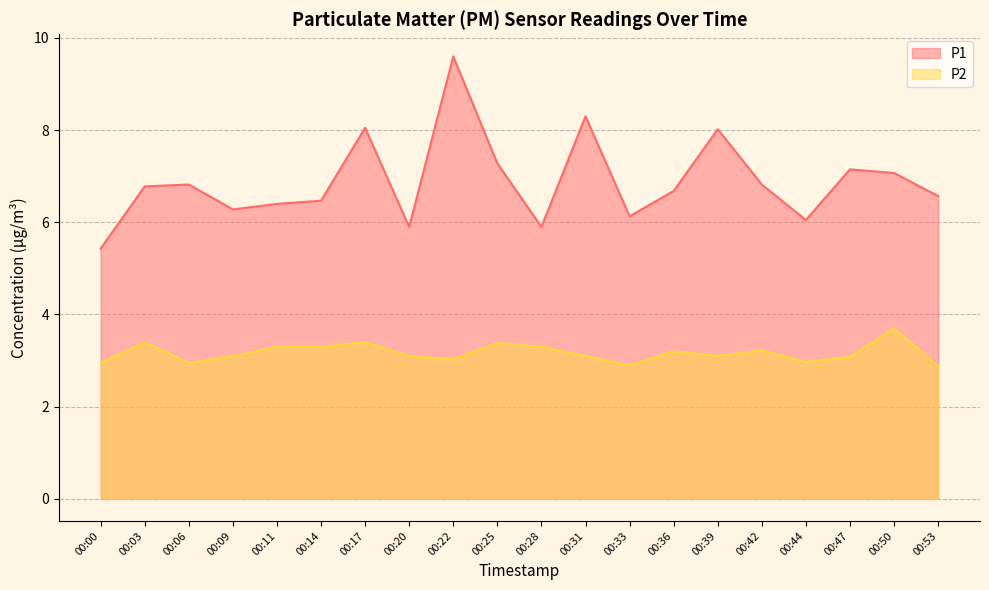

Reading left to right, transcribe all the data shown in this chart.

P1: 00:00=5.4	00:03=6.8	00:06=6.8	00:09=6.3	00:11=6.4	00:14=6.5	00:17=8.1	00:20=5.9	00:22=9.6	00:25=7.3	00:28=5.9	00:31=8.3	00:33=6.1	00:36=6.7	00:39=8.0	00:42=6.8	00:44=6.0	00:47=7.2	00:50=7.1	00:53=6.6
P2: 00:00=3.0	00:03=3.4	00:06=3.0	00:09=3.1	00:11=3.3	00:14=3.3	00:17=3.4	00:20=3.1	00:22=3.0	00:25=3.4	00:28=3.3	00:31=3.1	00:33=2.9	00:36=3.2	00:39=3.1	00:42=3.2	00:44=3.0	00:47=3.1	00:50=3.7	00:53=2.9